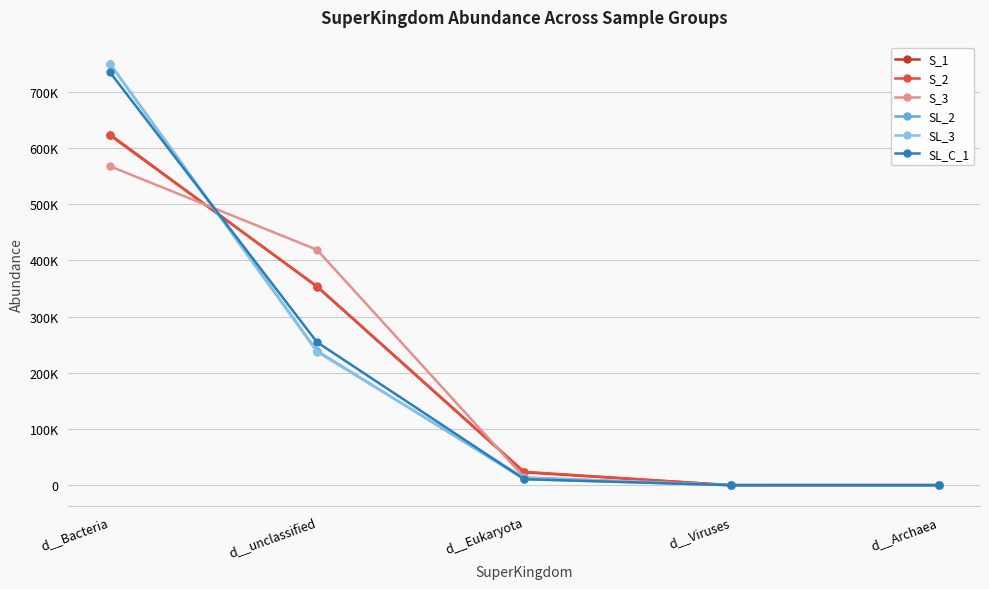

What are all the series names shown in the legend?

S_1, S_2, S_3, SL_2, SL_3, SL_C_1